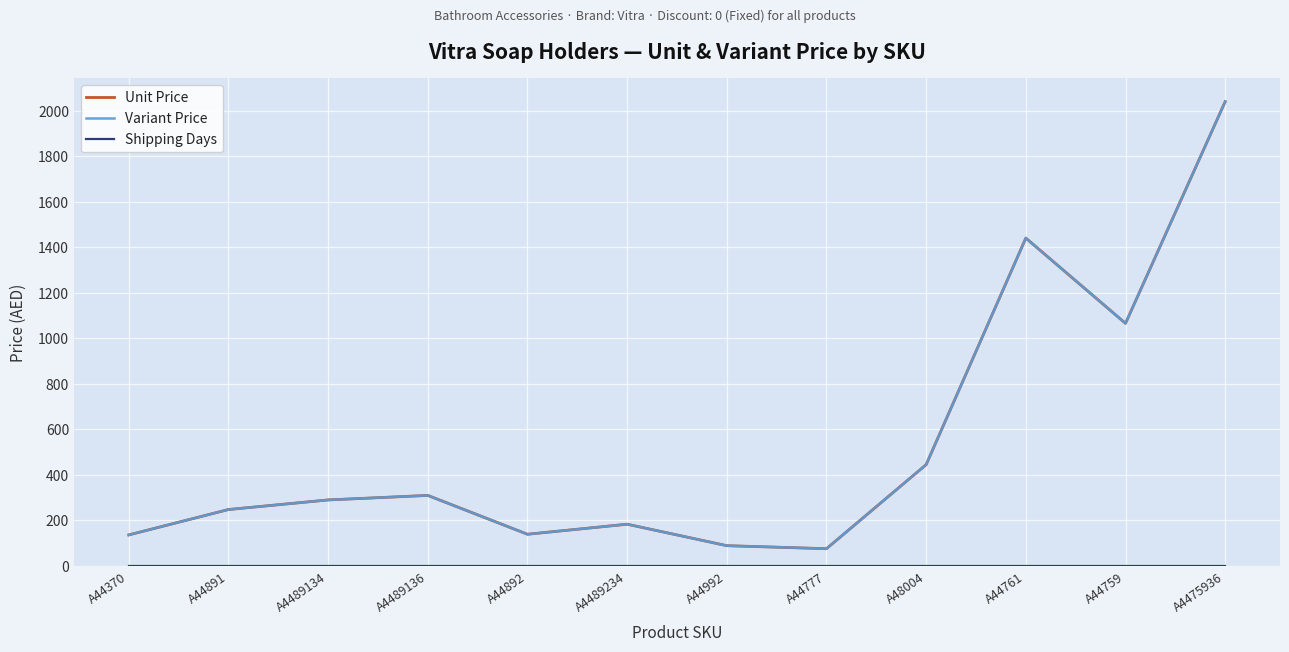

What position from the right is A44777?

5